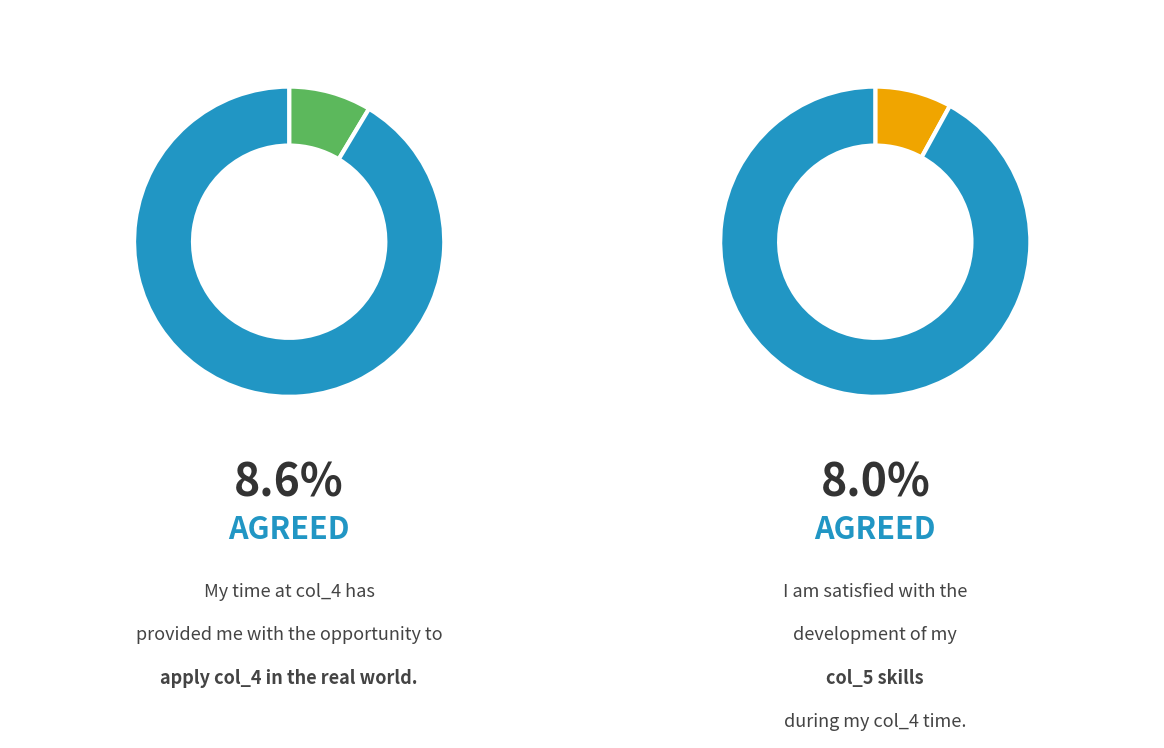

Does 35 account for over 50% of the chart?

No